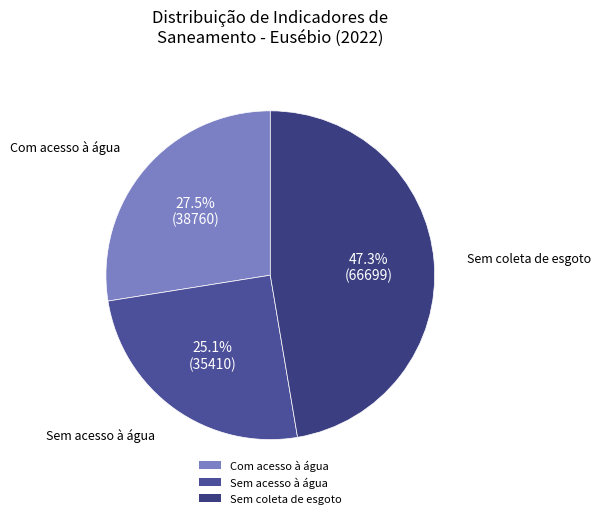

Which category has the smallest portion of the pie?

Sem acesso à água